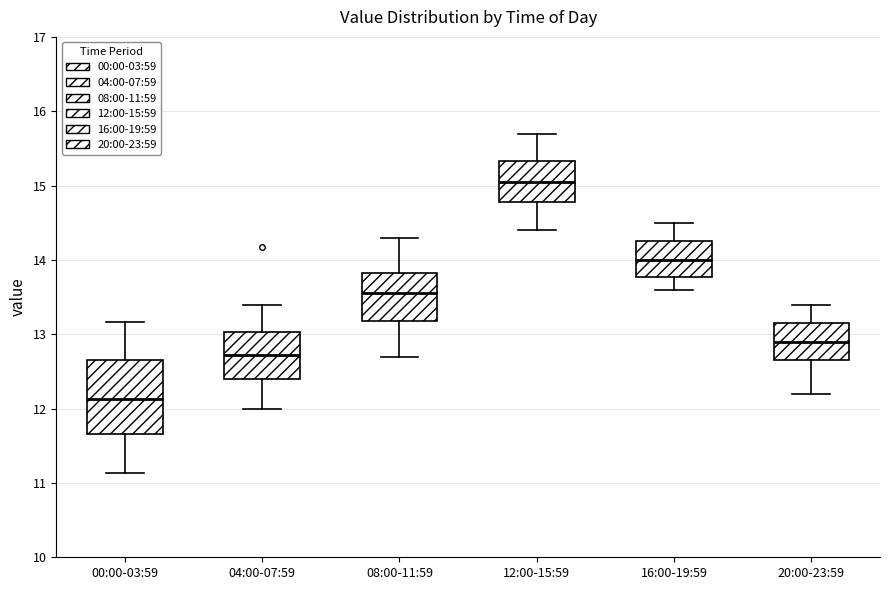

Reading left to right, read every box against the y-axis: the position of its median line, the range the box covers, and the ends of its whiskers. The values are not printed on the chart, so give them approximately, as read against the axis.

00:00-03:59: median 12.1, box 11.7 to 12.6, whiskers 11.1 to 13.2
04:00-07:59: median 12.7, box 12.4 to 13.0, whiskers 12.0 to 13.4
08:00-11:59: median 13.6, box 13.2 to 13.8, whiskers 12.7 to 14.3
12:00-15:59: median 15.1, box 14.8 to 15.3, whiskers 14.4 to 15.7
16:00-19:59: median 14.0, box 13.8 to 14.3, whiskers 13.6 to 14.5
20:00-23:59: median 12.9, box 12.7 to 13.2, whiskers 12.2 to 13.4